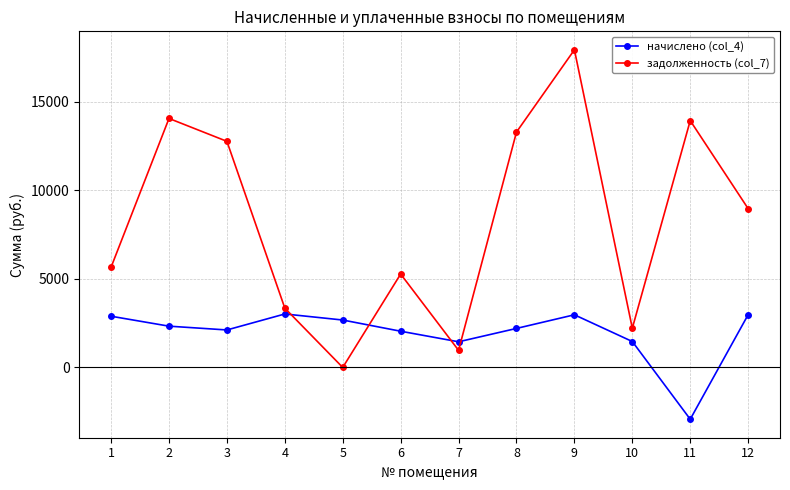

True or false: задолженность (col_7) has more than 0 points higher than both neighbors.

True